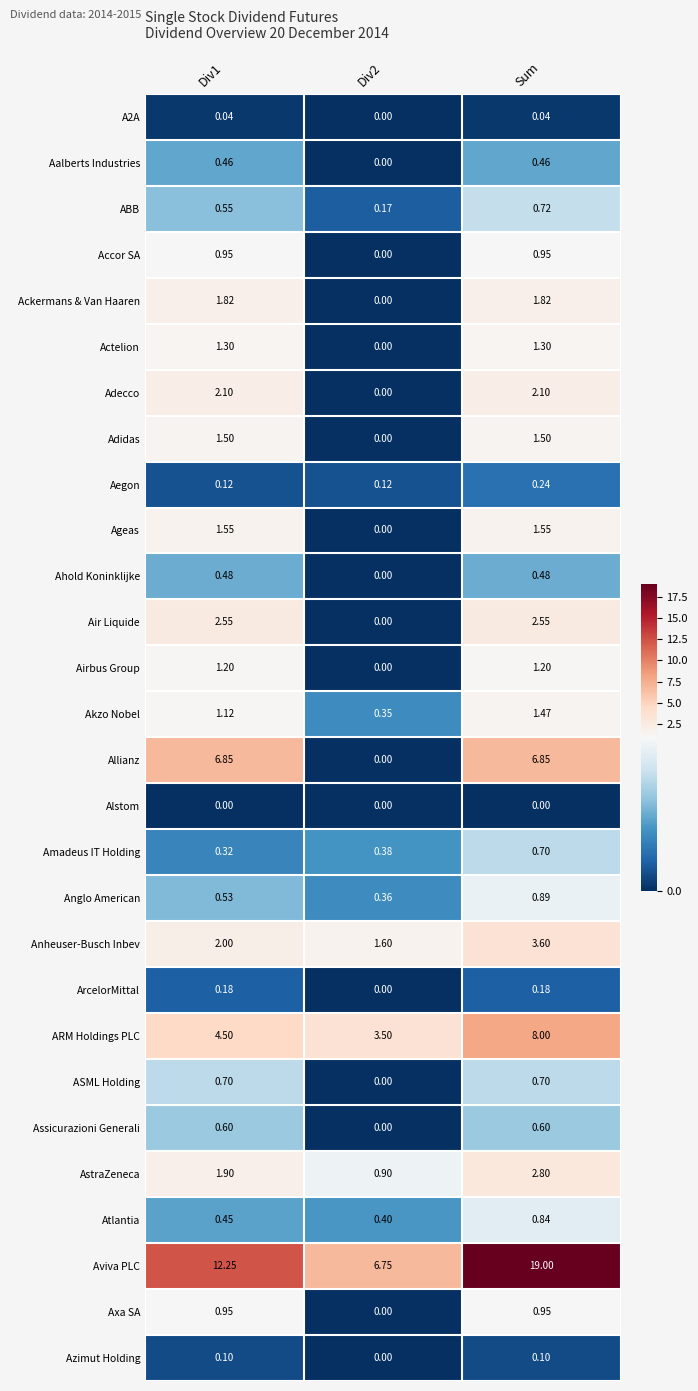

Between Div1 and Sum, which series saw the biggest shift?

Aviva PLC